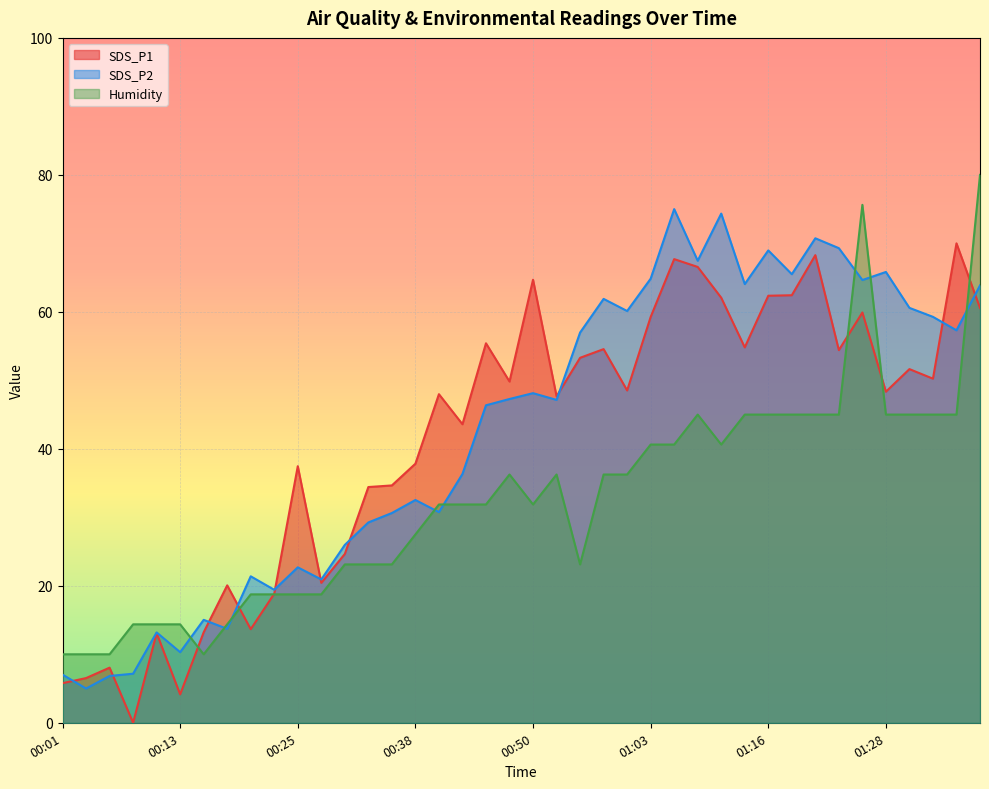

How many data points does each series have?

40